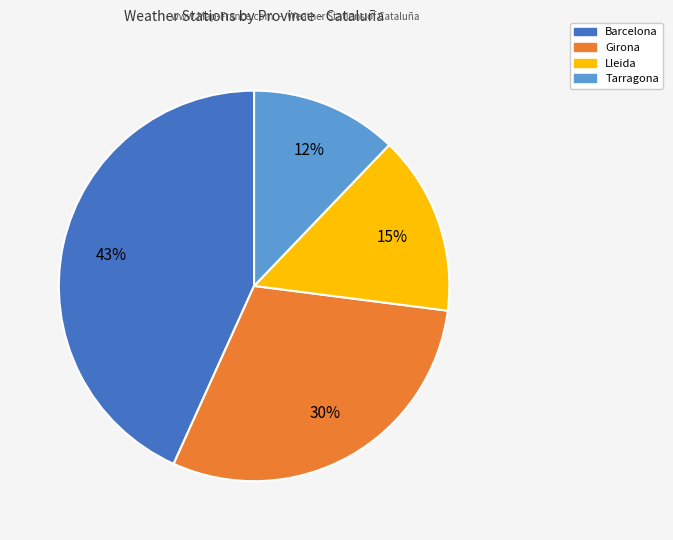

What percentage is the Girona slice, to the nearest percent?

30%